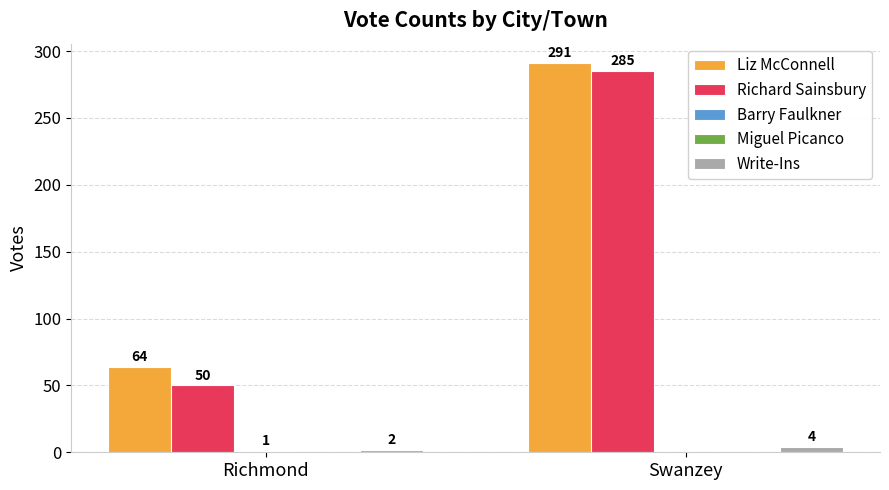

Is it true that Richard Sainsbury equals 485 at Swanzey?

False